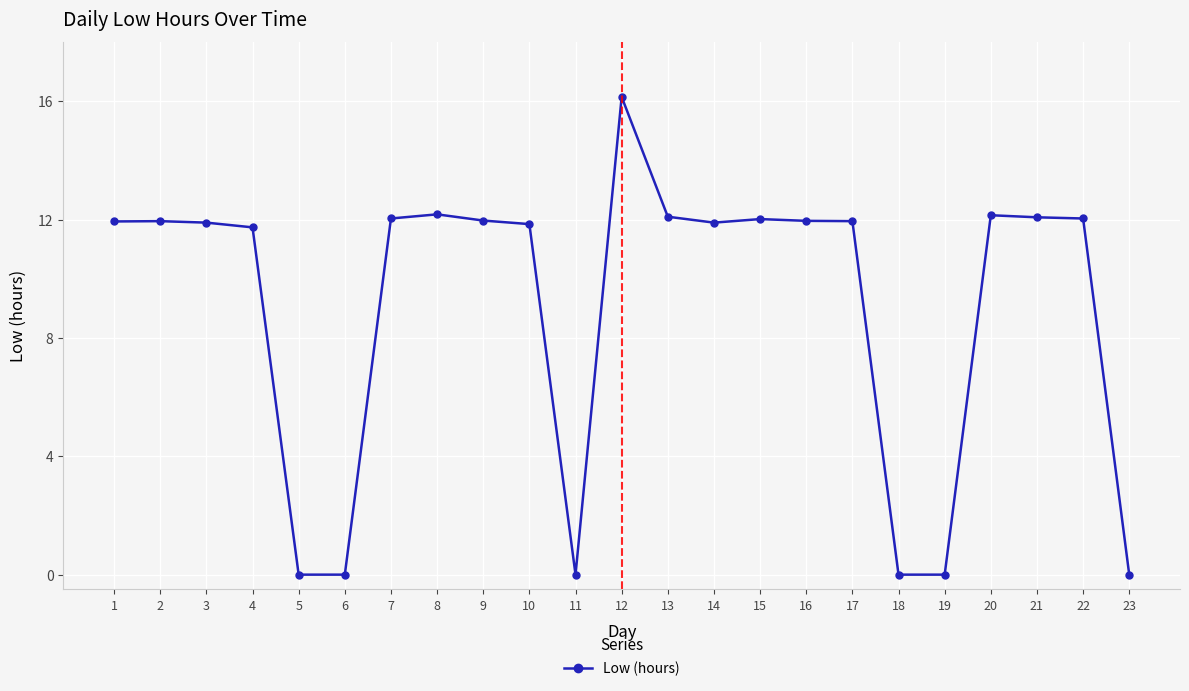

Is it true that the value at 23 is 0.0?

True